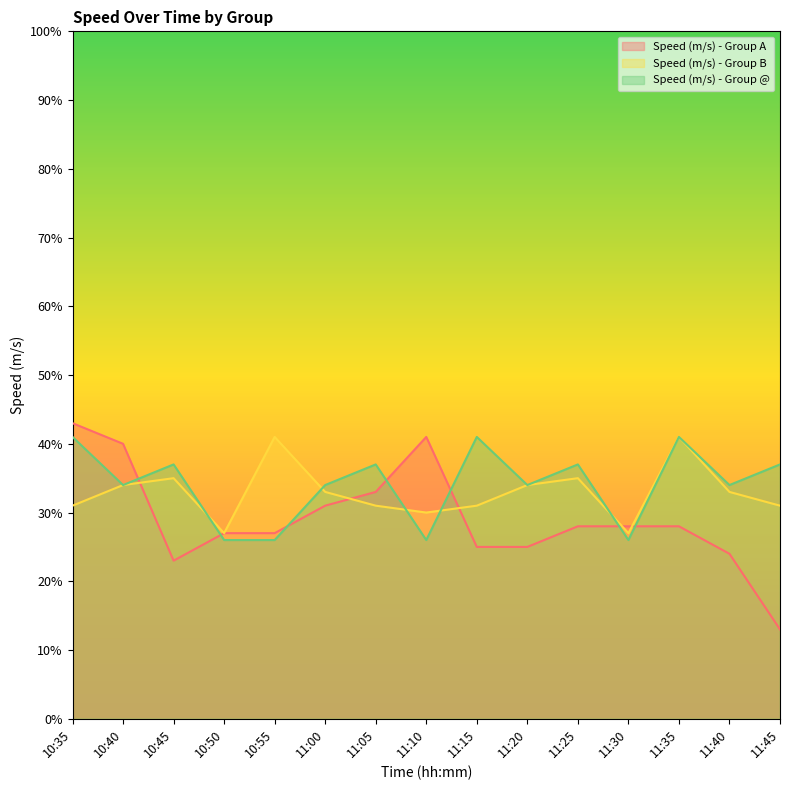

Does the chart have visible grid lines?

No